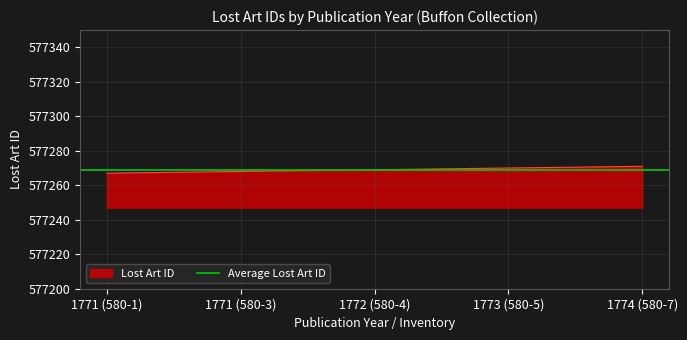

What is the label of the 2nd point from the left?

1771 (580-3)